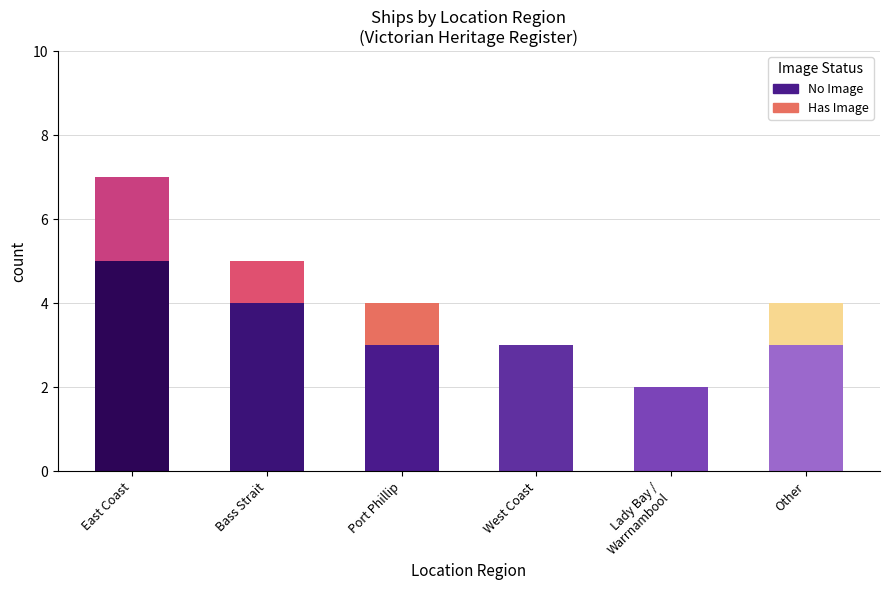

At which category is the sum across all series the highest?

East Coast